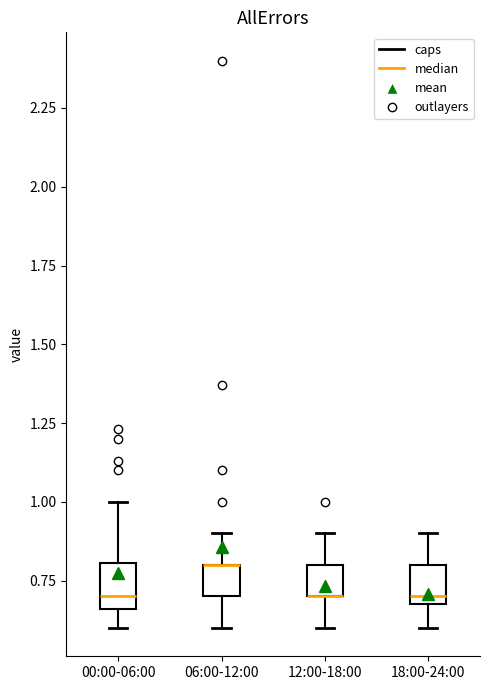

Where does the lower whisker of the box for 12:00-18:00 end on the y-axis? The values are not printed on the chart, so give them approximately, as read against the axis.

0.60